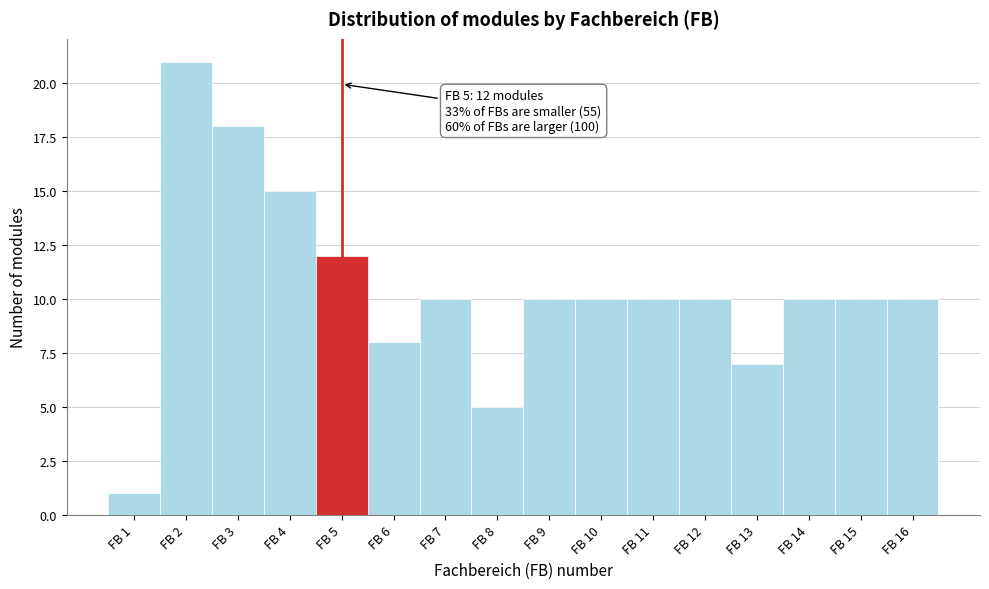

Over which range of the x-axis is the bar tallest?

1.5 to 2.5